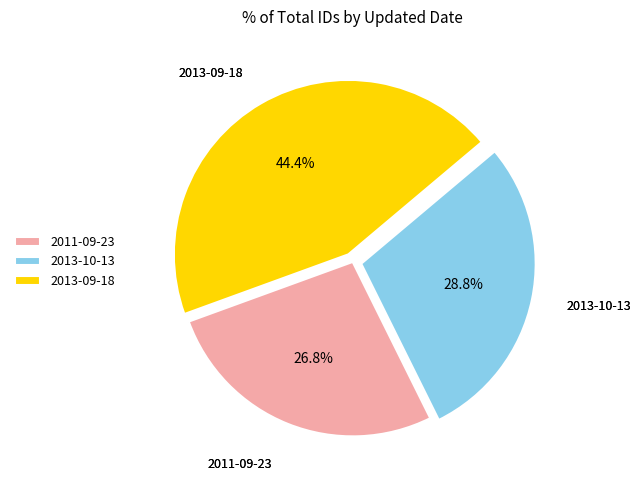

What percentage is the 2013-10-13 slice, to the nearest percent?

29%